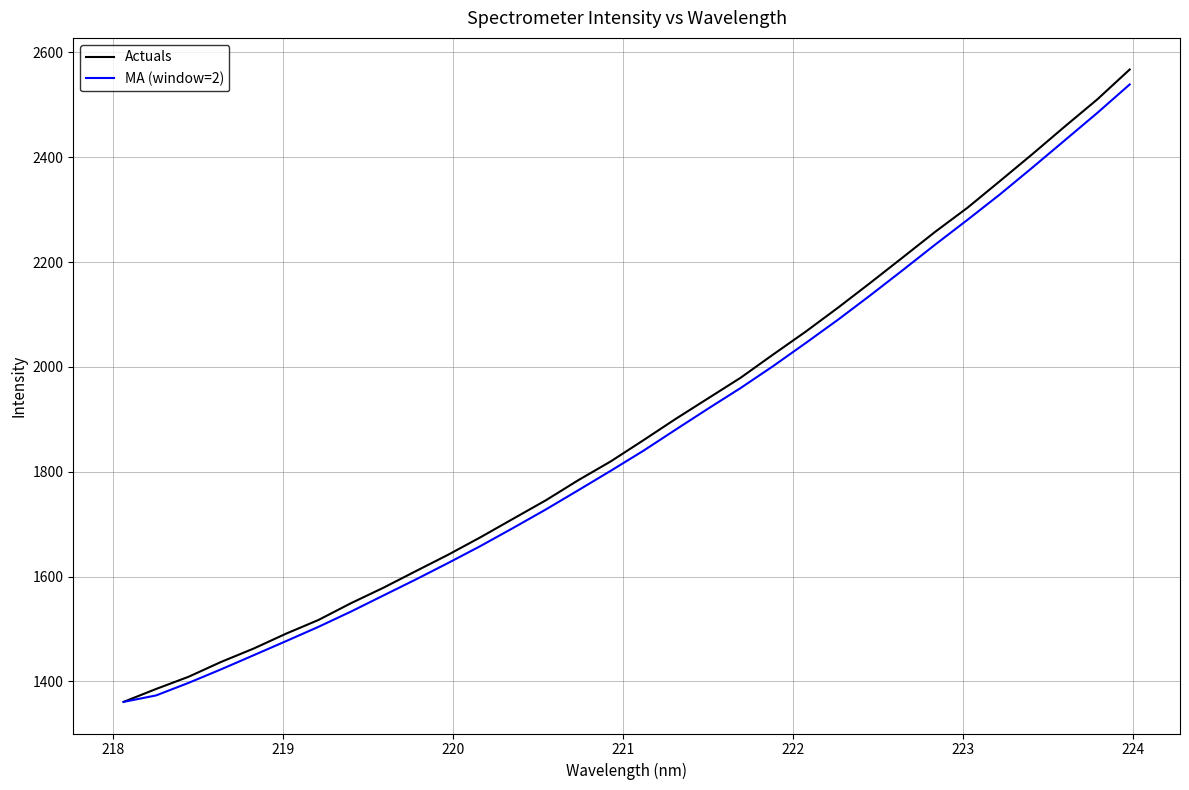

Which series has the widest spread of values?

Actuals